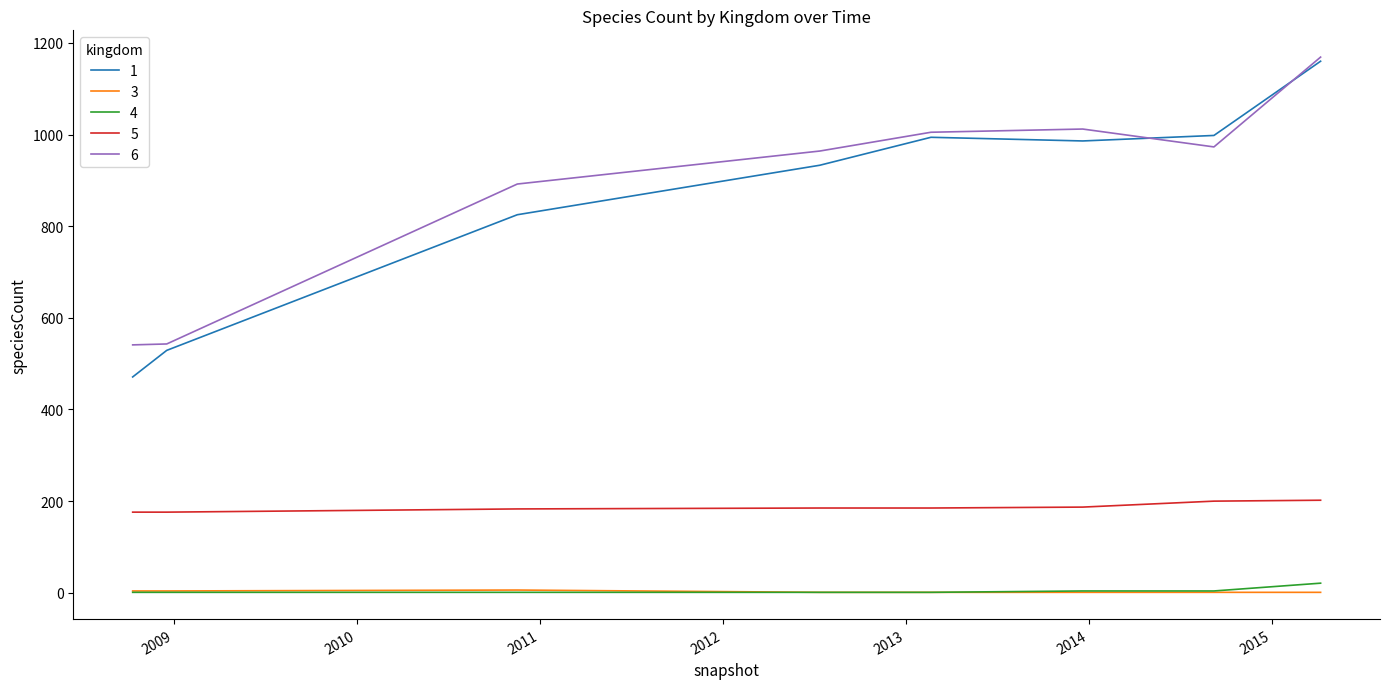

True or false: 1 and 3 intersect in this chart.

False